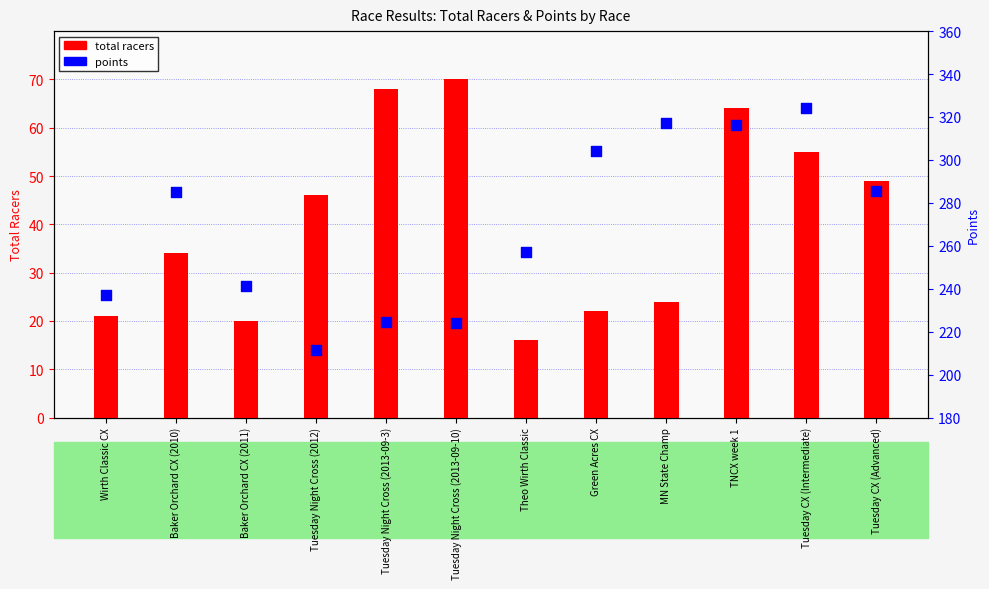

Which series has the largest total across all categories?

points